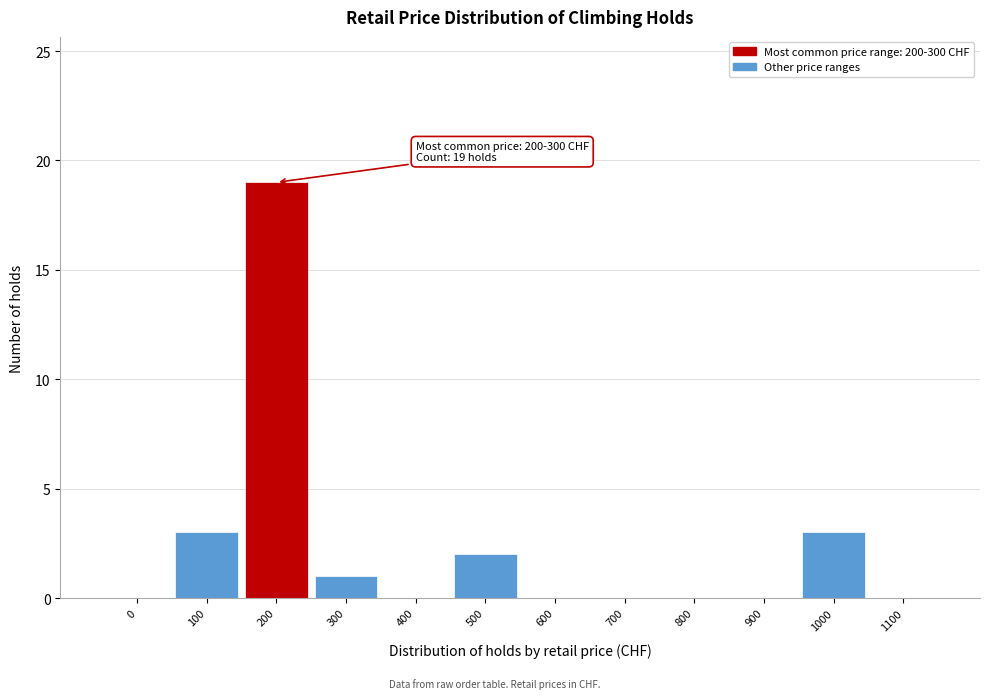

Reading right to left, what are all the values shown in this chart?

1100=0	1000=3	900=0	800=0	700=0	600=0	500=2	400=0	300=1	200=19	100=3	0=0